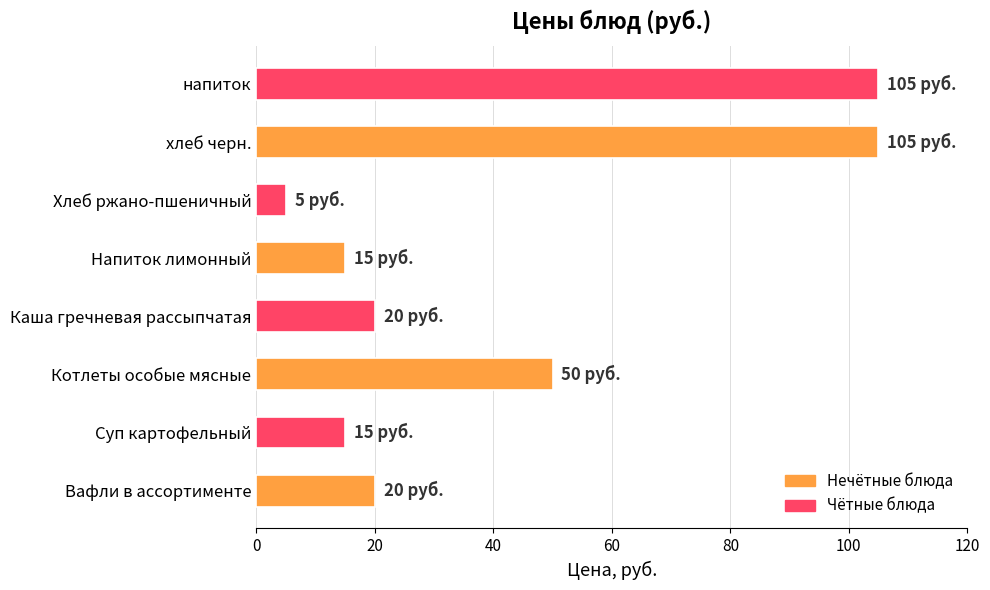

Where is the data nearest to the value 55?

Котлеты особые мясные